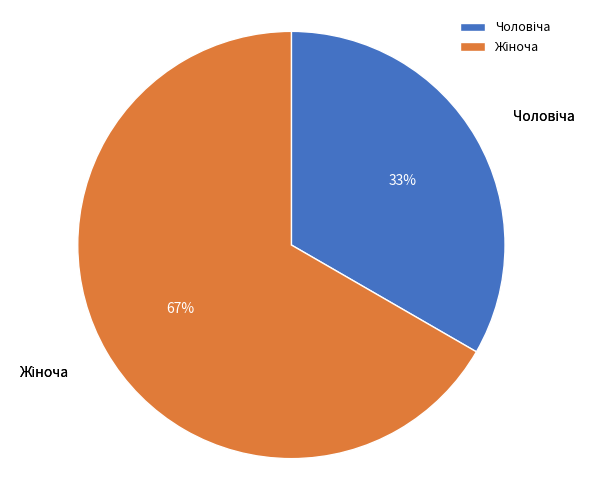

Does any single category account for the majority?

Yes